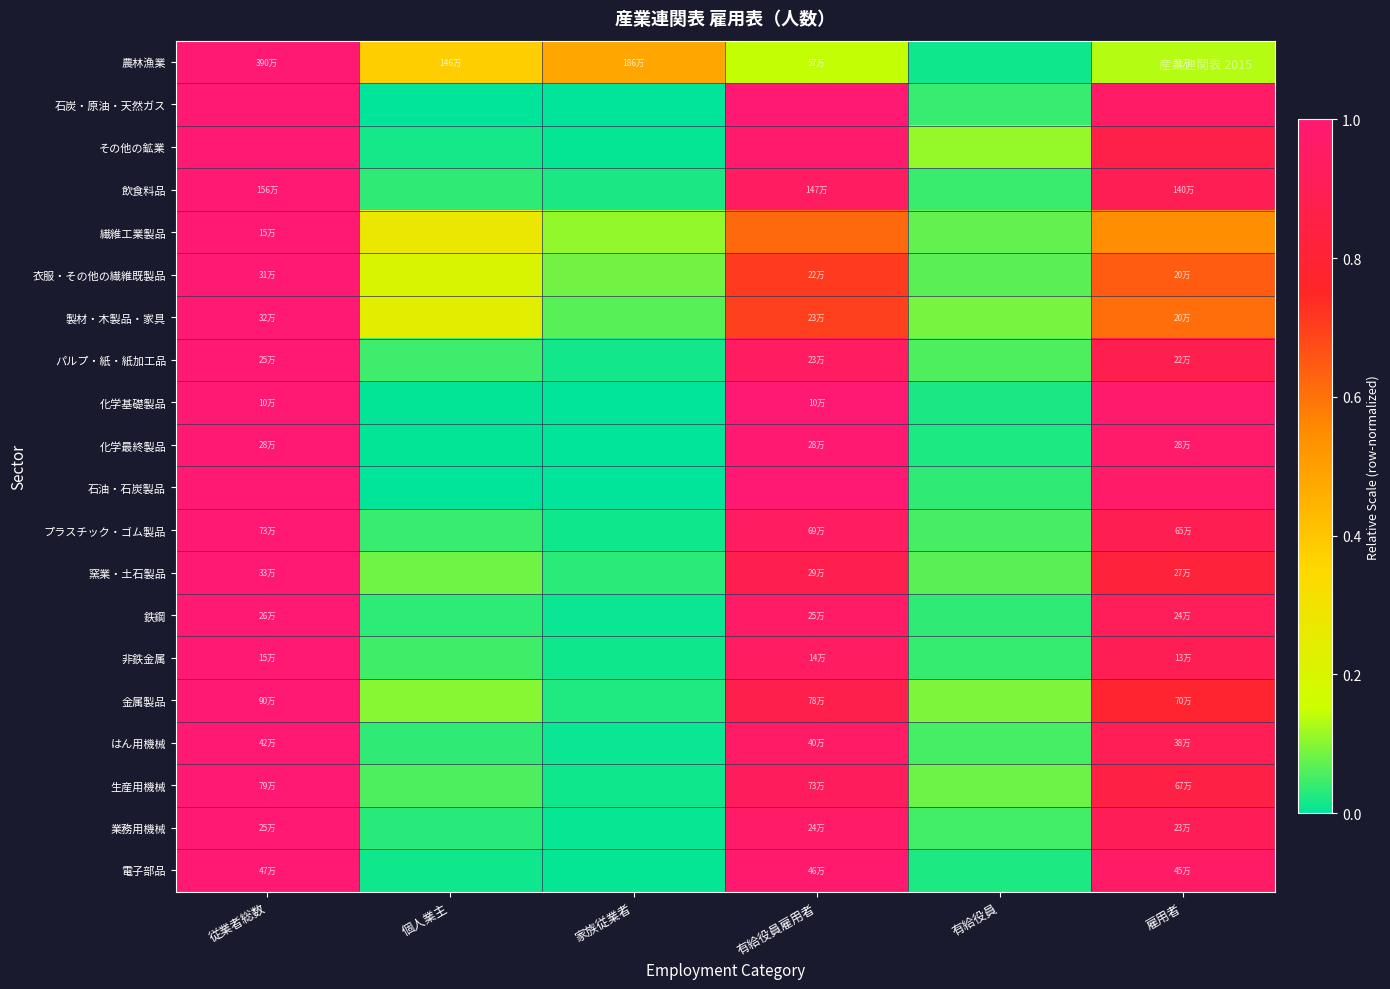

Reading left to right, what are all the values shown in this chart?

農林漁業: 従業者総数=1.0	個人業主=0.4	家族従業者=0.5	有給役員雇用者=0.1	有給役員=0.0	雇用者=0.1
石炭・原油・天然ガス: 従業者総数=1.0	個人業主=0.0	家族従業者=0.0	有給役員雇用者=1.0	有給役員=0.0	雇用者=1.0
その他の鉱業: 従業者総数=1.0	個人業主=0.0	家族従業者=0.0	有給役員雇用者=1.0	有給役員=0.1	雇用者=0.9
飲食料品: 従業者総数=1.0	個人業主=0.0	家族従業者=0.0	有給役員雇用者=0.9	有給役員=0.0	雇用者=0.9
繊維工業製品: 従業者総数=1.0	個人業主=0.3	家族従業者=0.1	有給役員雇用者=0.6	有給役員=0.1	雇用者=0.5
衣服・その他の繊維既製品: 従業者総数=1.0	個人業主=0.2	家族従業者=0.1	有給役員雇用者=0.7	有給役員=0.1	雇用者=0.6
製材・木製品・家具: 従業者総数=1.0	個人業主=0.2	家族従業者=0.1	有給役員雇用者=0.7	有給役員=0.1	雇用者=0.6
パルプ・紙・紙加工品: 従業者総数=1.0	個人業主=0.0	家族従業者=0.0	有給役員雇用者=0.9	有給役員=0.1	雇用者=0.9
化学基礎製品: 従業者総数=1.0	個人業主=0.0	家族従業者=0.0	有給役員雇用者=1.0	有給役員=0.0	雇用者=1.0
化学最終製品: 従業者総数=1.0	個人業主=0.0	家族従業者=0.0	有給役員雇用者=1.0	有給役員=0.0	雇用者=1.0
石油・石炭製品: 従業者総数=1.0	個人業主=0.0	家族従業者=0.0	有給役員雇用者=1.0	有給役員=0.0	雇用者=1.0
プラスチック・ゴム製品: 従業者総数=1.0	個人業主=0.0	家族従業者=0.0	有給役員雇用者=0.9	有給役員=0.1	雇用者=0.9
窯業・土石製品: 従業者総数=1.0	個人業主=0.1	家族従業者=0.0	有給役員雇用者=0.9	有給役員=0.1	雇用者=0.8
鉄鋼: 従業者総数=1.0	個人業主=0.0	家族従業者=0.0	有給役員雇用者=1.0	有給役員=0.0	雇用者=0.9
非鉄金属: 従業者総数=1.0	個人業主=0.0	家族従業者=0.0	有給役員雇用者=0.9	有給役員=0.0	雇用者=0.9
金属製品: 従業者総数=1.0	個人業主=0.1	家族従業者=0.0	有給役員雇用者=0.9	有給役員=0.1	雇用者=0.8
はん用機械: 従業者総数=1.0	個人業主=0.0	家族従業者=0.0	有給役員雇用者=1.0	有給役員=0.1	雇用者=0.9
生産用機械: 従業者総数=1.0	個人業主=0.1	家族従業者=0.0	有給役員雇用者=0.9	有給役員=0.1	雇用者=0.8
業務用機械: 従業者総数=1.0	個人業主=0.0	家族従業者=0.0	有給役員雇用者=1.0	有給役員=0.1	雇用者=0.9
電子部品: 従業者総数=1.0	個人業主=0.0	家族従業者=0.0	有給役員雇用者=1.0	有給役員=0.0	雇用者=1.0